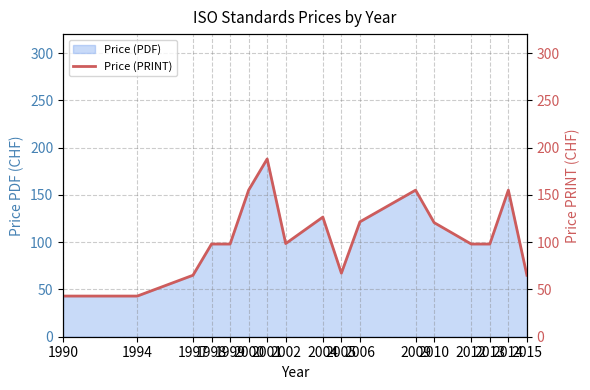

Rank the categories by value from lowest to highest.

1990, 1994, 1997, 2015, 2005, 1998, 1999, 2012, 2013, 2002, 2010, 2006, 2004, 2000, 2009, 2014, 2001